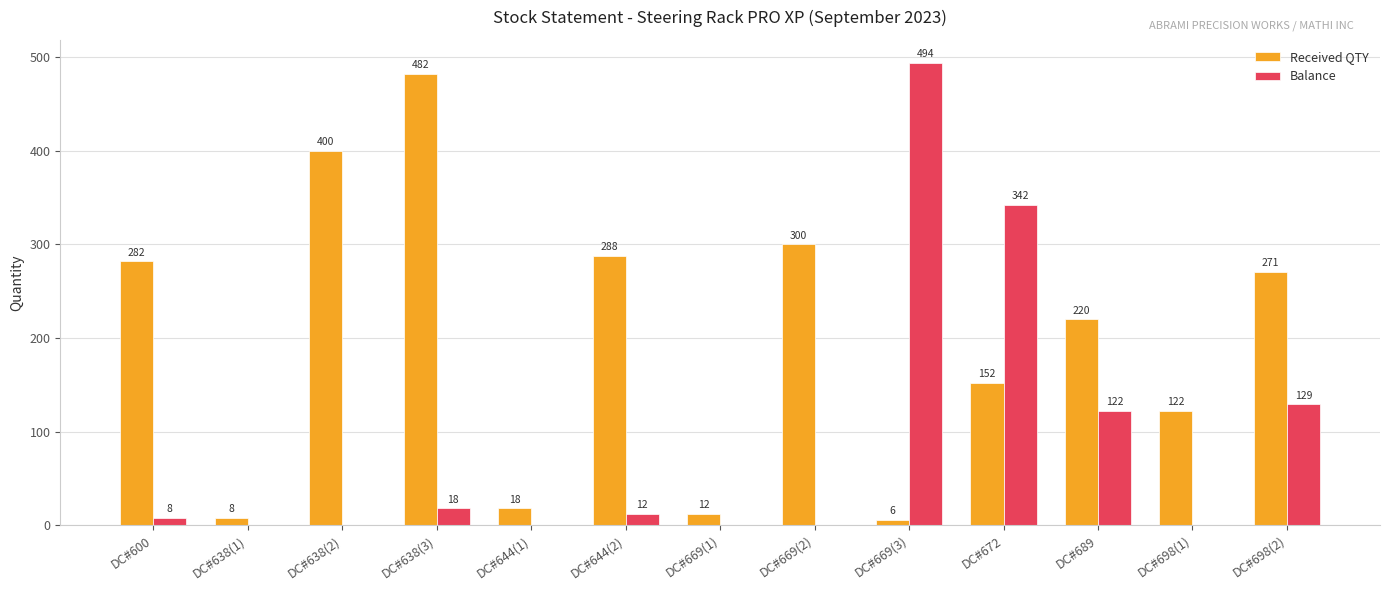

At which label does Received QTY reach its peak?

DC#638(3)